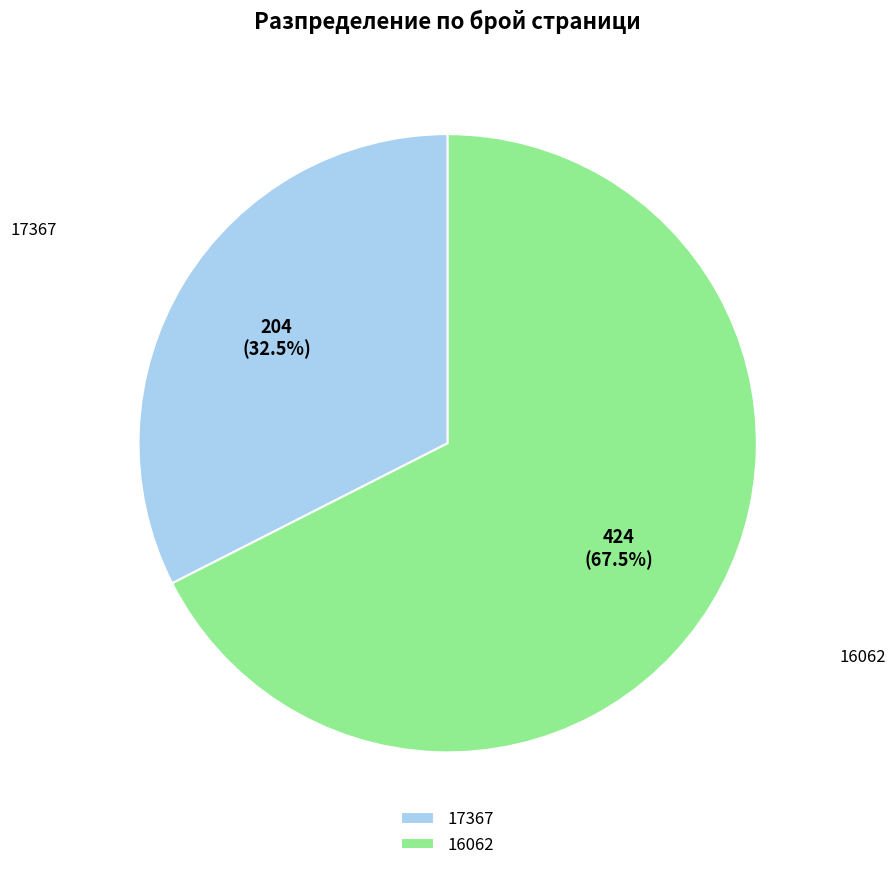

What is the smallest slice in the pie chart?

17367